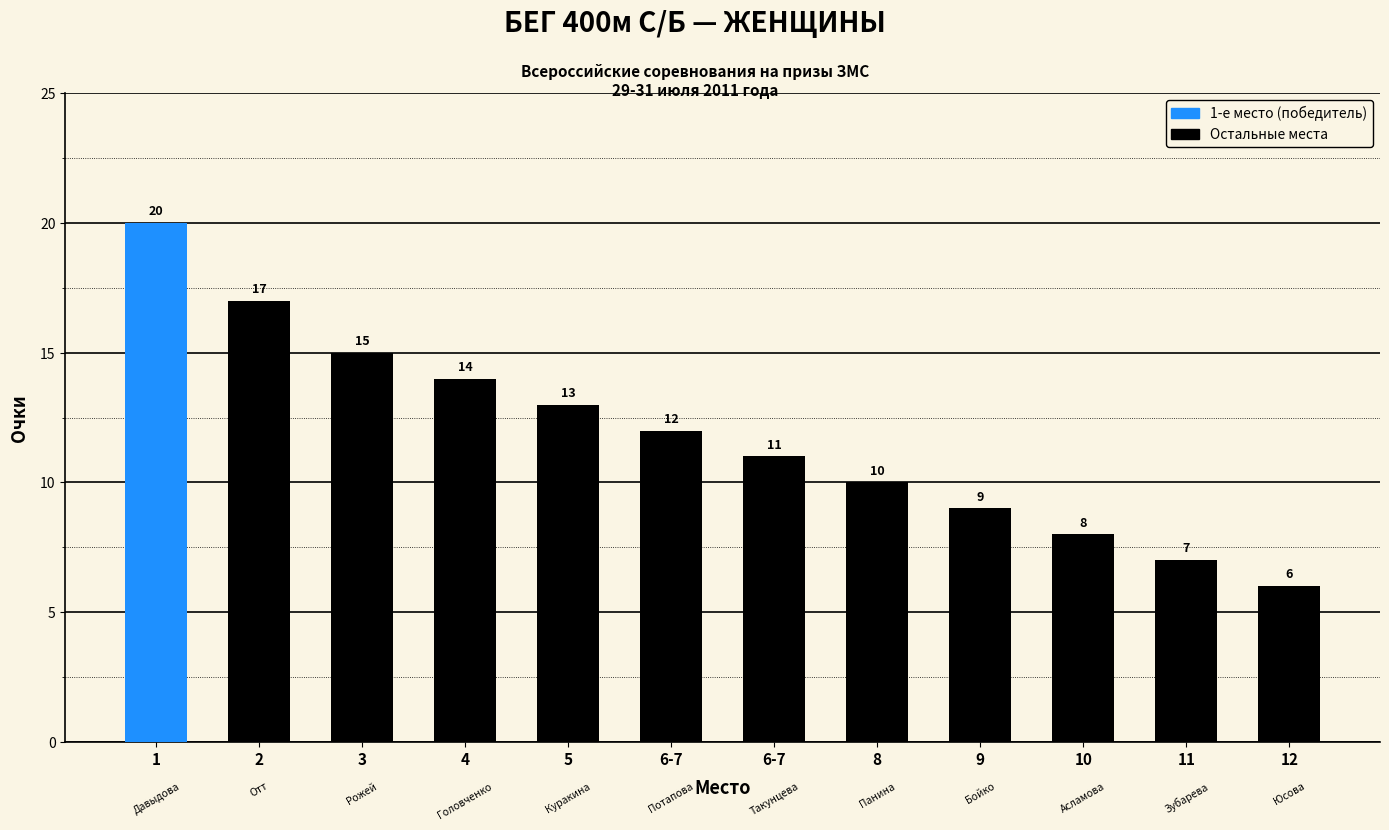

What is the maximum value shown in the chart?

20